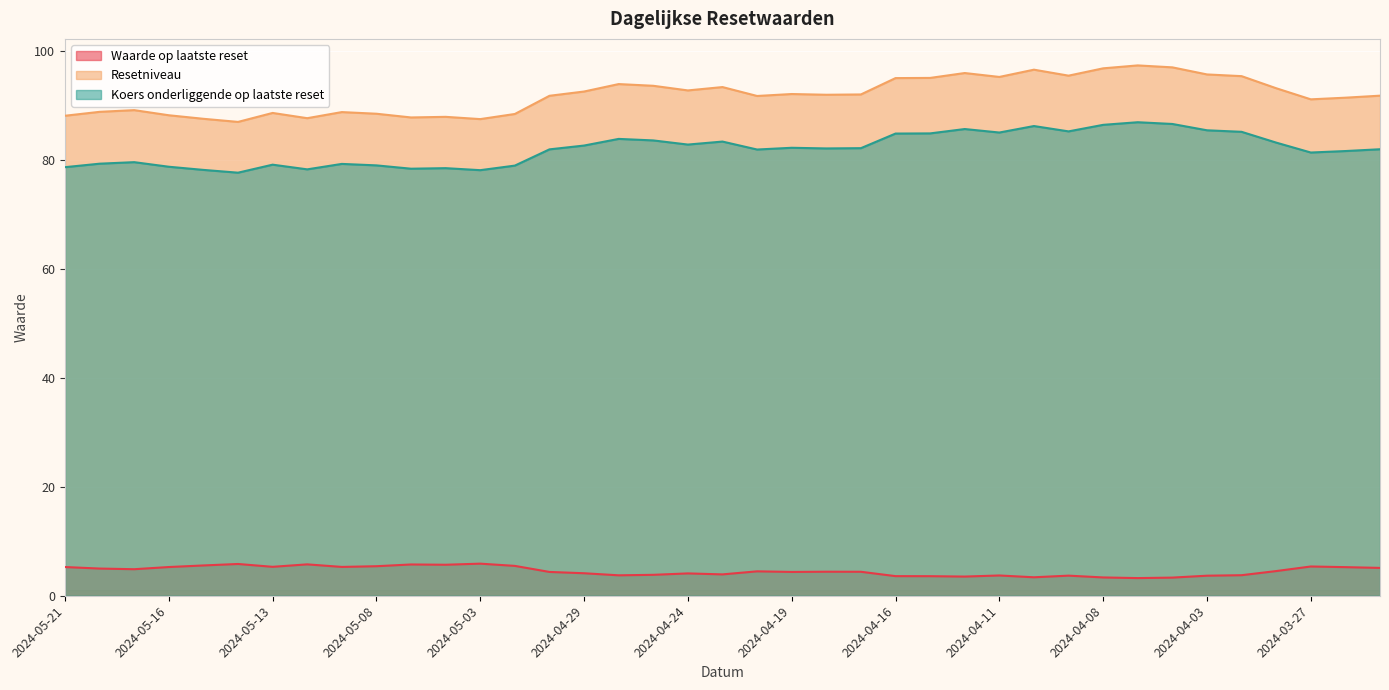

At which label does Waarde op laatste reset reach its minimum?

2024-04-05